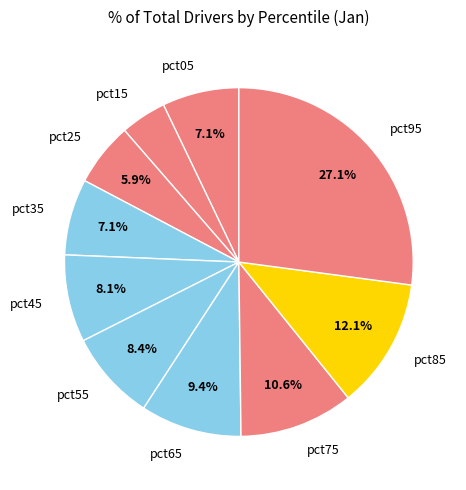

Which slice is the largest?

pct95